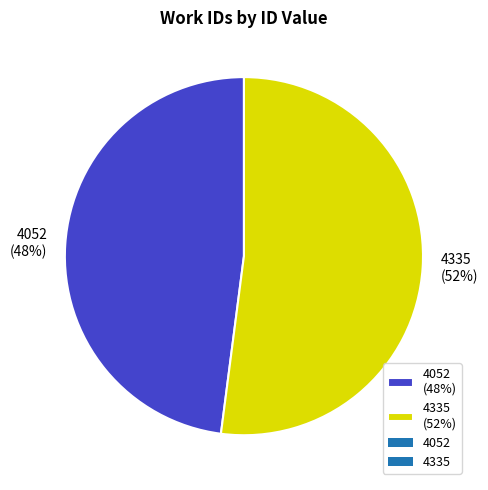

Is 4052 (48%) the majority of the pie?

No